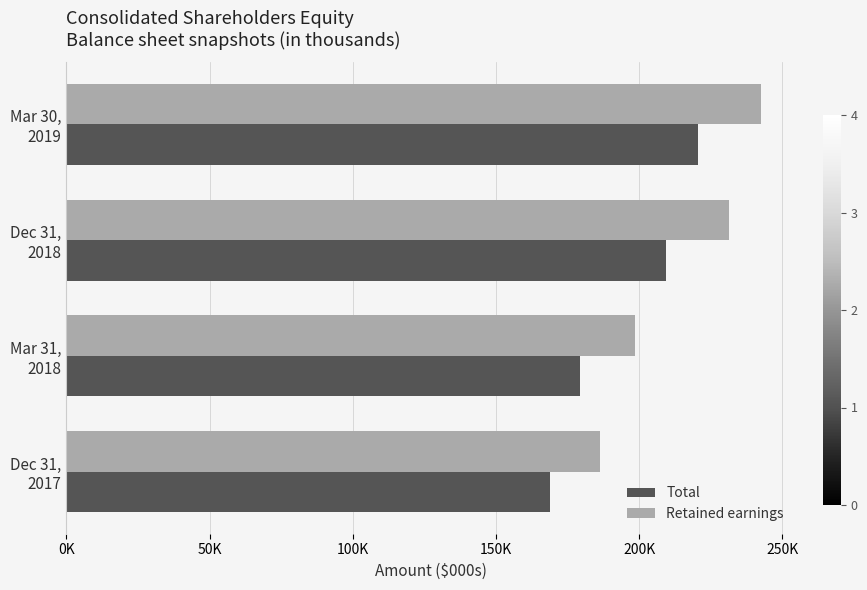

What are all the series names shown in the legend?

Total, Retained earnings